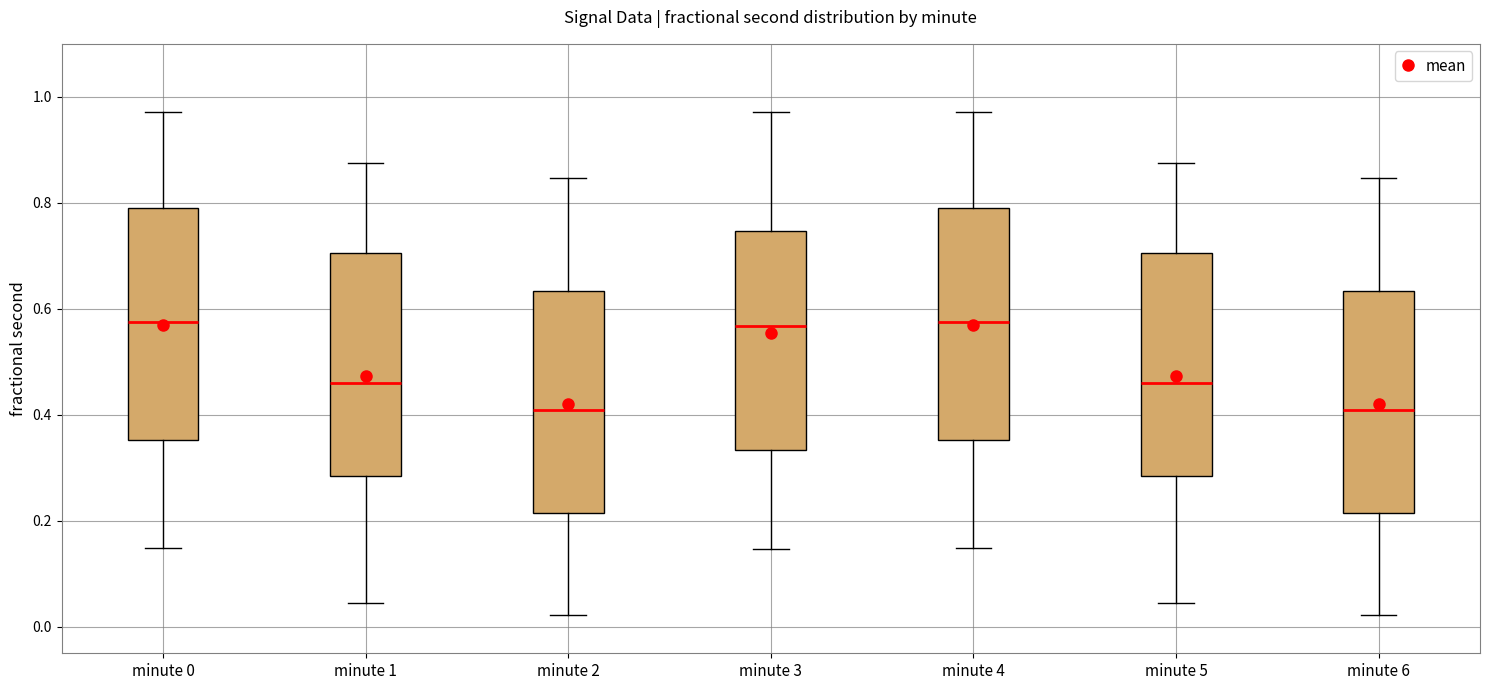

Reading left to right, read every box against the y-axis: the position of its median line, the range the box covers, and the ends of its whiskers. The values are not printed on the chart, so give them approximately, as read against the axis.

minute 0: median 0.58, box 0.36 to 0.78, whiskers 0.14 to 0.98
minute 1: median 0.46, box 0.28 to 0.70, whiskers 0.04 to 0.88
minute 2: median 0.40, box 0.22 to 0.64, whiskers 0.02 to 0.84
minute 3: median 0.56, box 0.34 to 0.74, whiskers 0.14 to 0.98
minute 4: median 0.58, box 0.36 to 0.78, whiskers 0.14 to 0.98
minute 5: median 0.46, box 0.28 to 0.70, whiskers 0.04 to 0.88
minute 6: median 0.40, box 0.22 to 0.64, whiskers 0.02 to 0.84